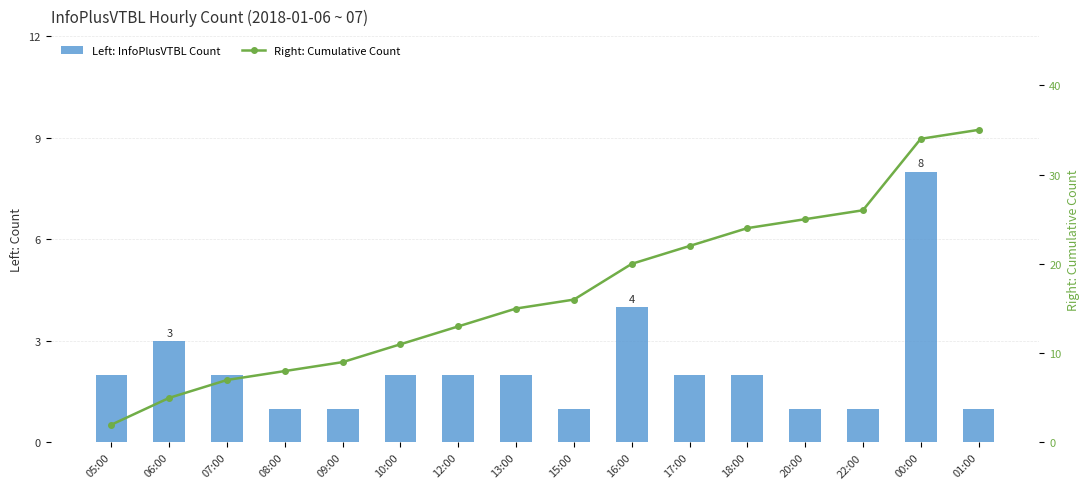

Reading left to right, extract all data points from this chart.

Left: InfoPlusVTBL Count: 2	3	2	1	1	2	2	2	1	4	2	2	1	1	8	1
Right: Cumulative Count: 2	5	7	8	9	11	13	15	16	20	22	24	25	26	34	35